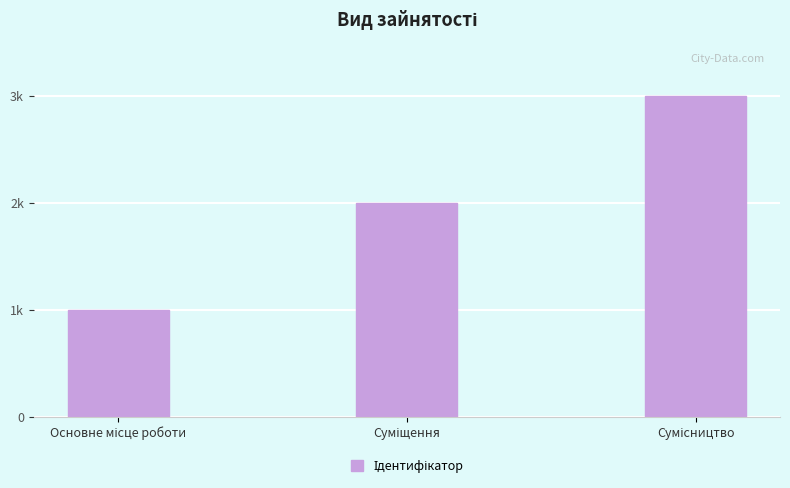

Reading left to right, what are all the values shown in this chart?

1	2	3